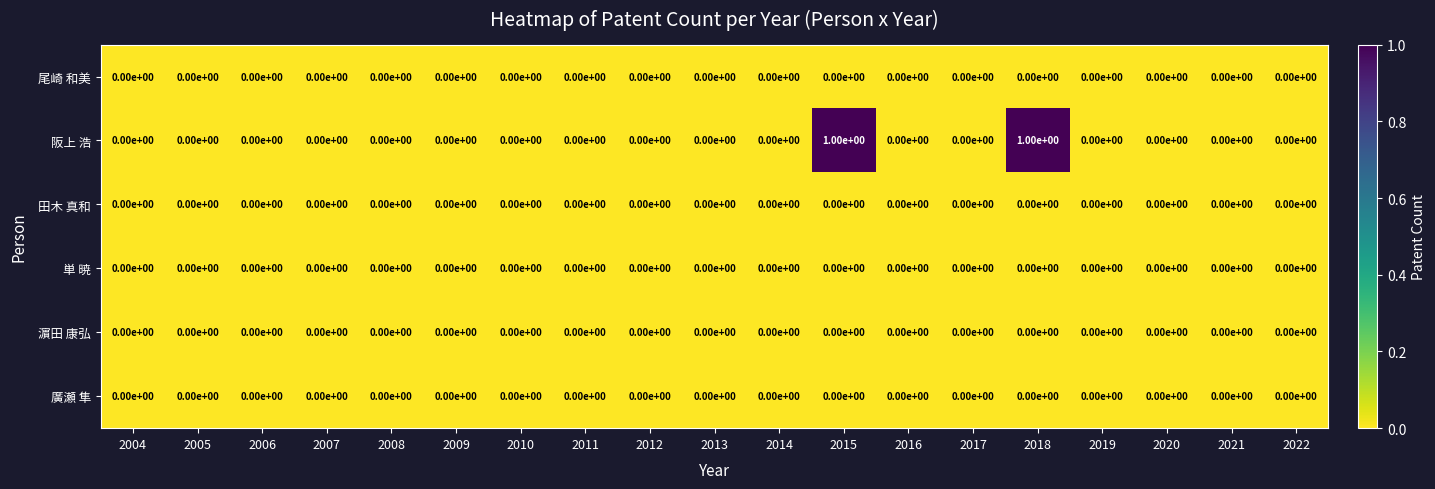

Is it true that 尾崎 和美 equals 0 at 2013?

True